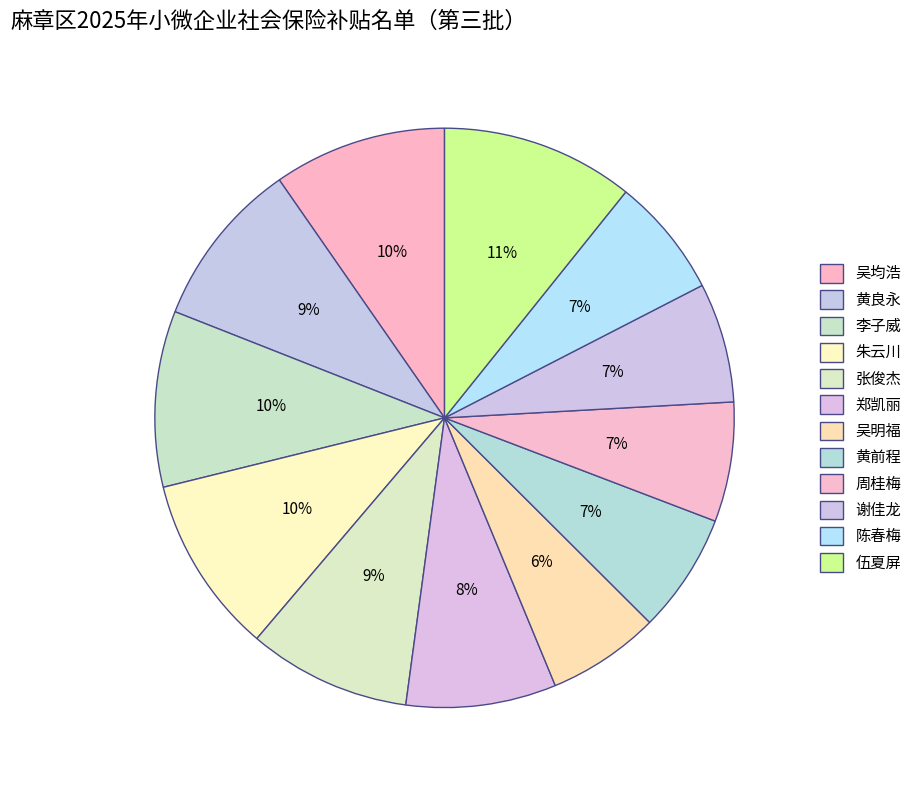

Is the sum of 吴均浩 and 黄前程 greater than half?

No